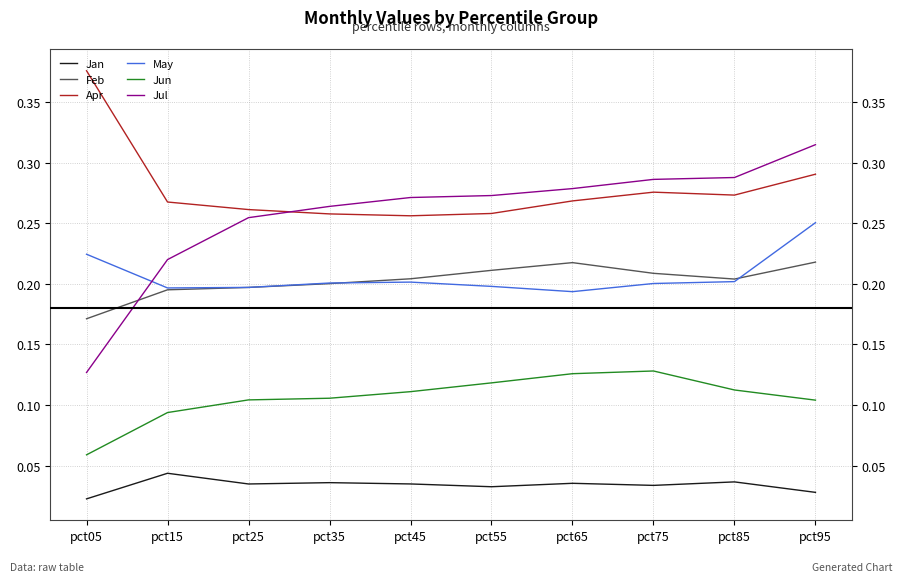

True or false: May and Apr intersect in this chart.

False